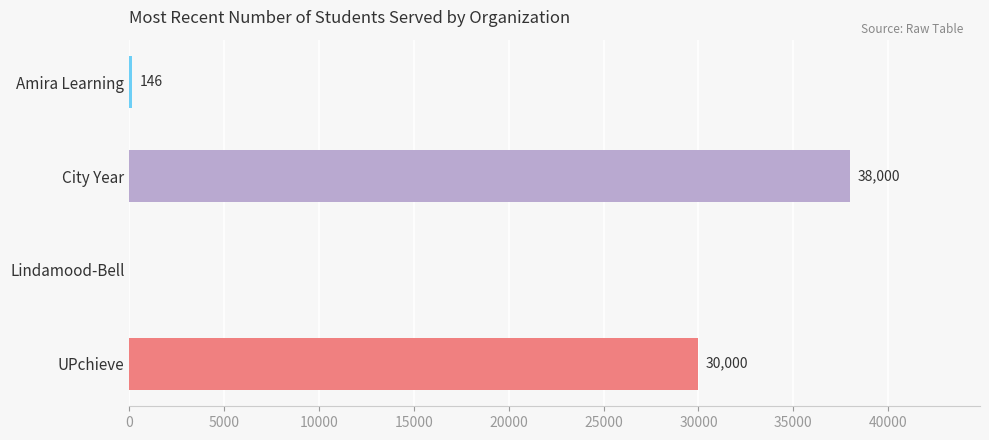

What is the change in value from Lindamood-Bell to UPchieve?

+30000